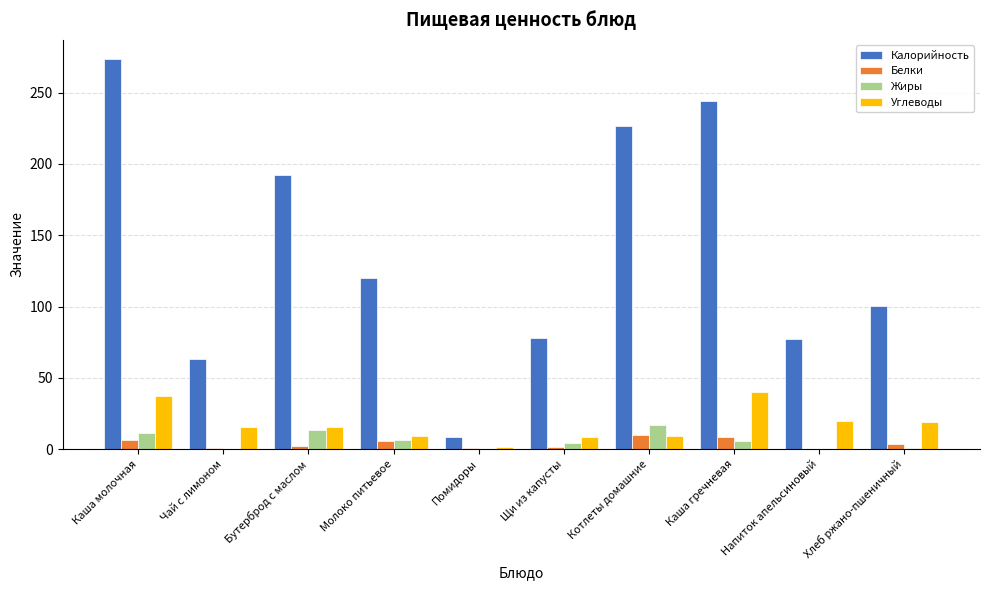

Which series changed the most between Молоко питьевое and Щи из капусты?

Калорийность